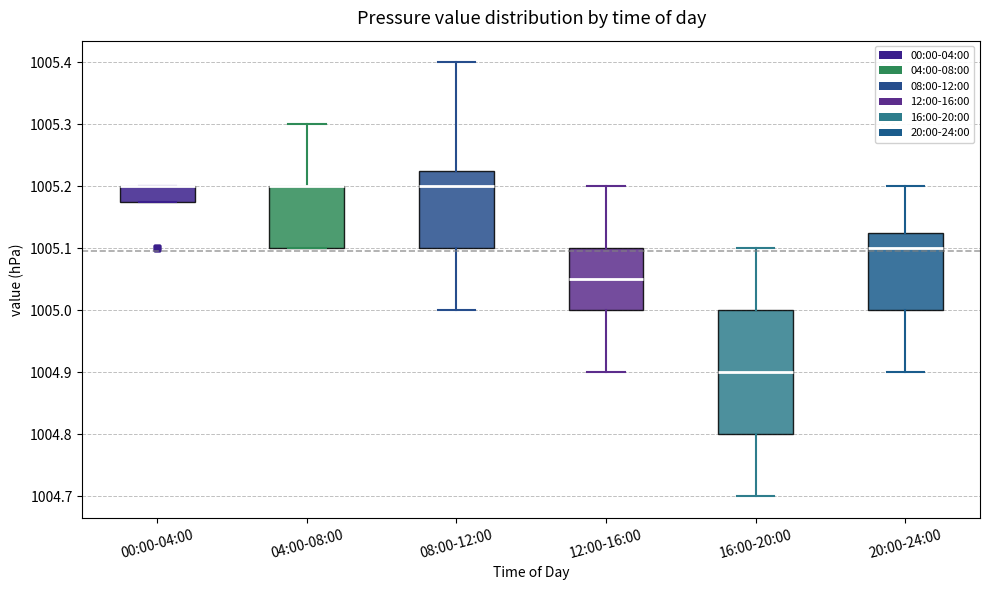

Where is the upper edge of the box for 08:00-12:00 on the y-axis? The values are not printed on the chart, so give them approximately, as read against the axis.

1005.23